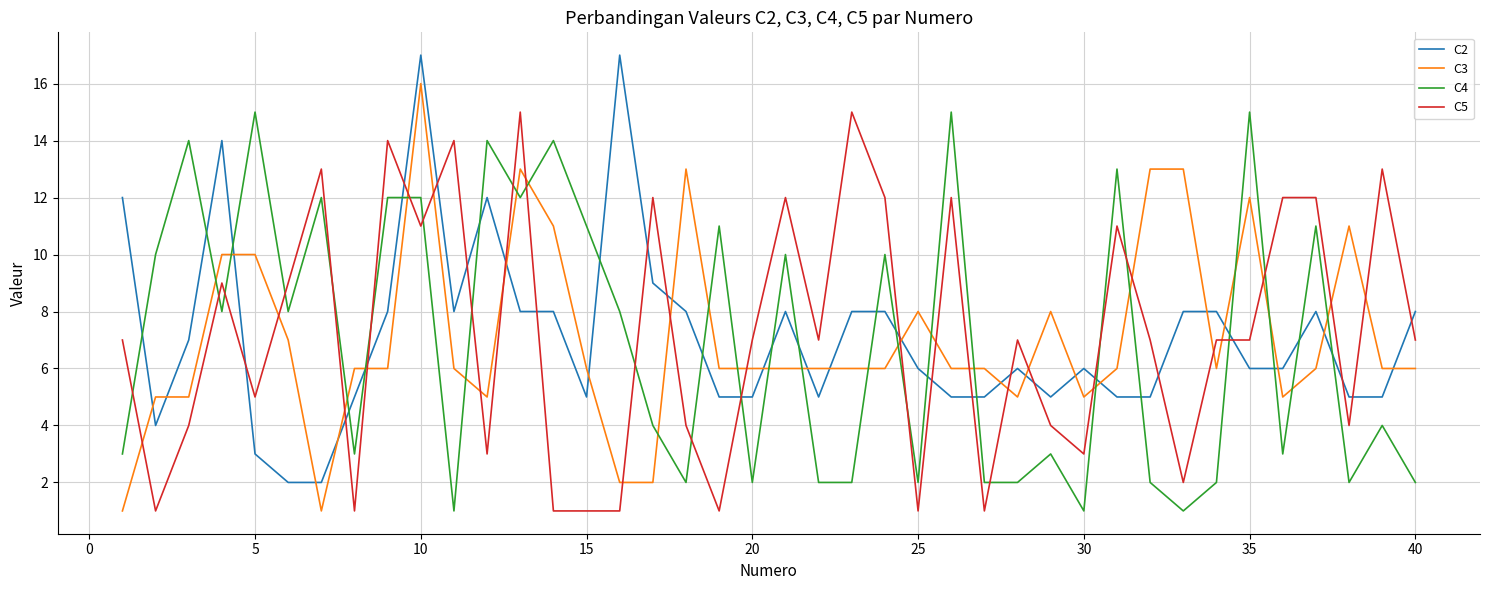

What is the maximum value shown in the chart?

17